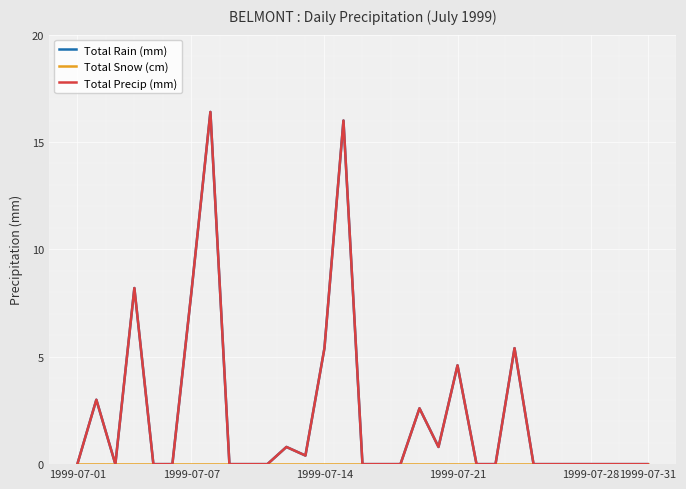

True or false: Total Rain (mm) and Total Precip (mm) cross at least once.

False